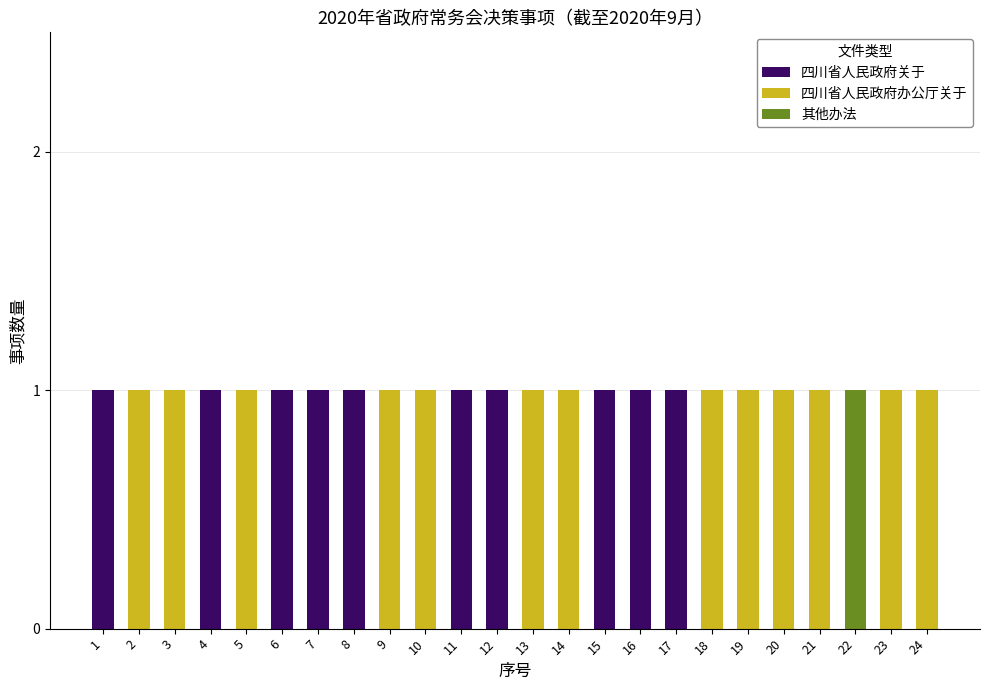

What is the difference between the highest and lowest values at 19?

1